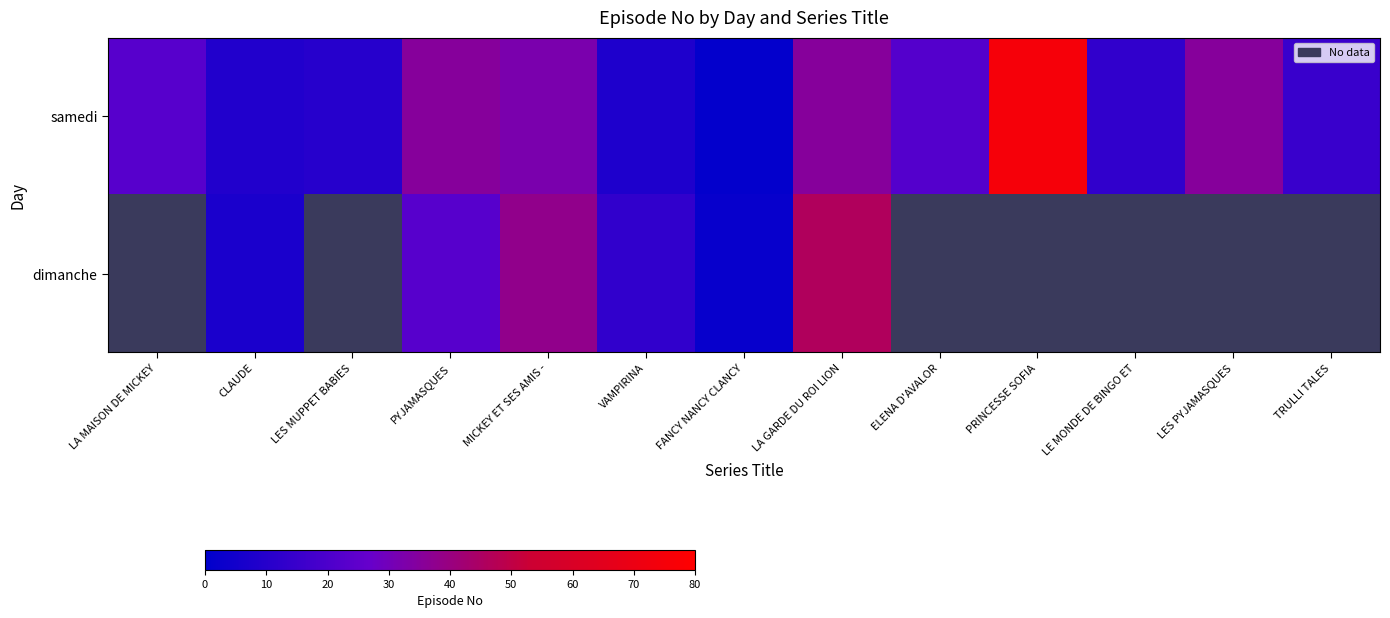

Which has a higher value, PYJAMASQUES or LA MAISON DE MICKEY?

PYJAMASQUES